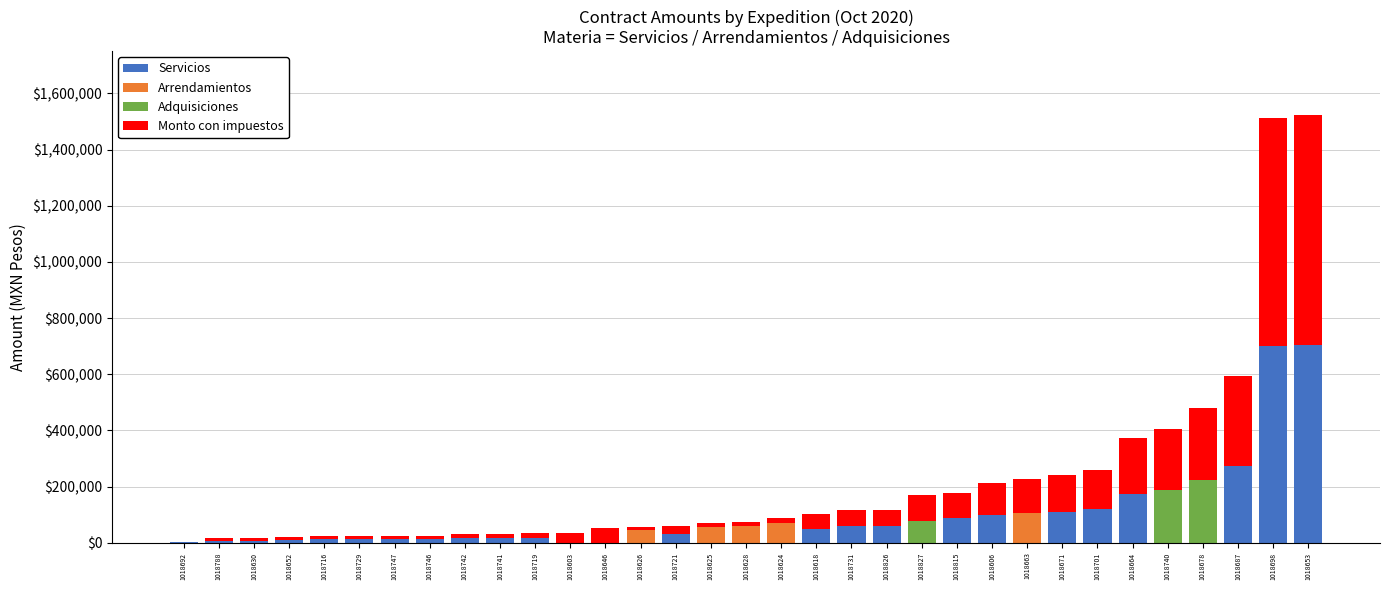

The value of Servicios at 1018646 is 0.0. True or false?

True